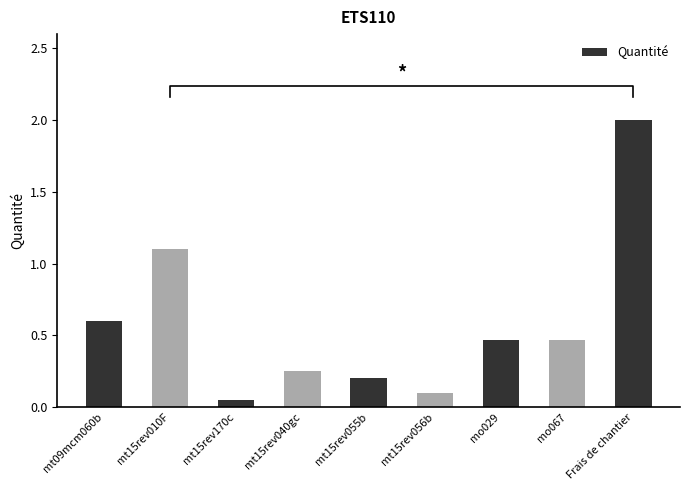

Are the bars grouped side by side (vs. stacked)?

No